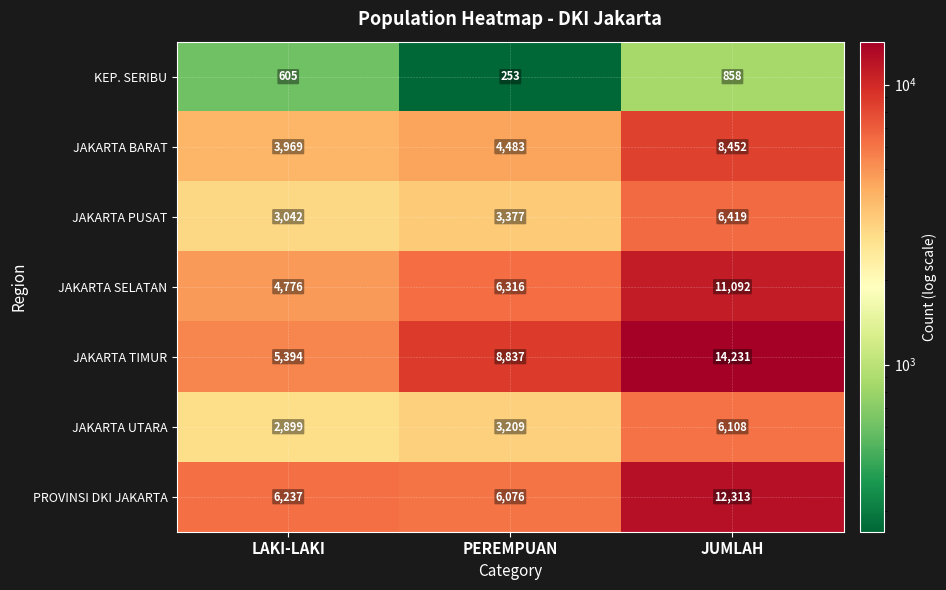

List the series in order of their peak value, lowest first.

KEP. SERIBU, JAKARTA UTARA, JAKARTA PUSAT, JAKARTA BARAT, JAKARTA SELATAN, PROVINSI DKI JAKARTA, JAKARTA TIMUR